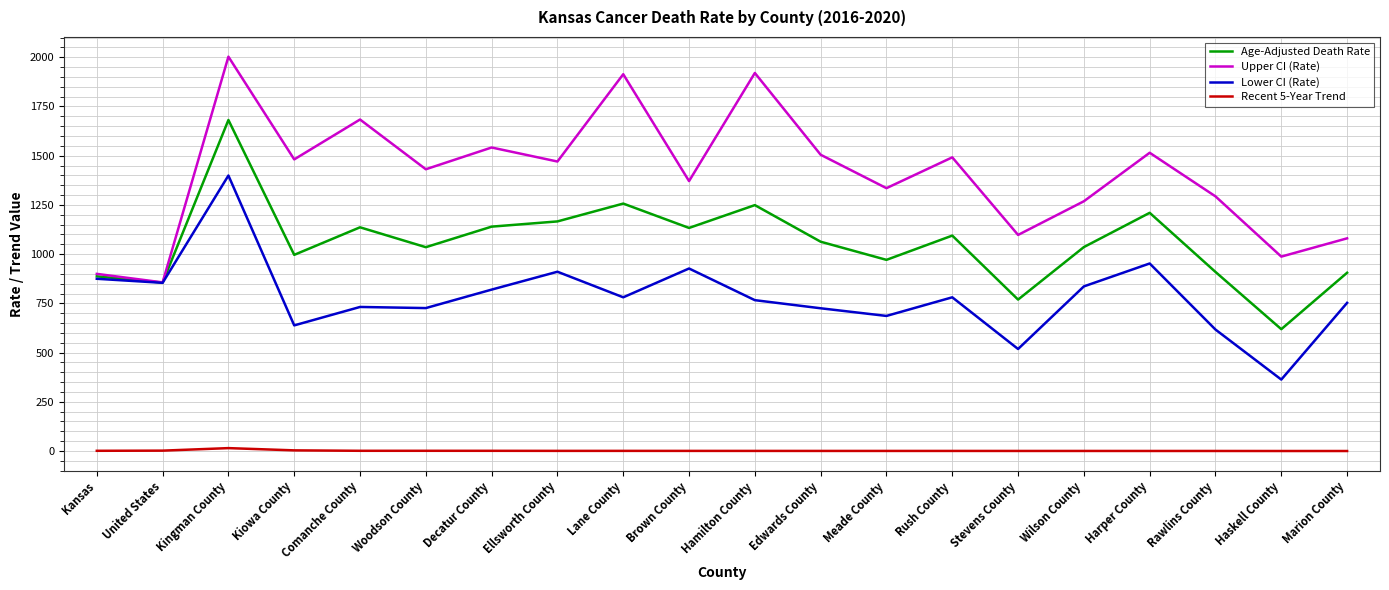

Which category has the lowest value in the Lower CI (Rate) series?

Haskell County